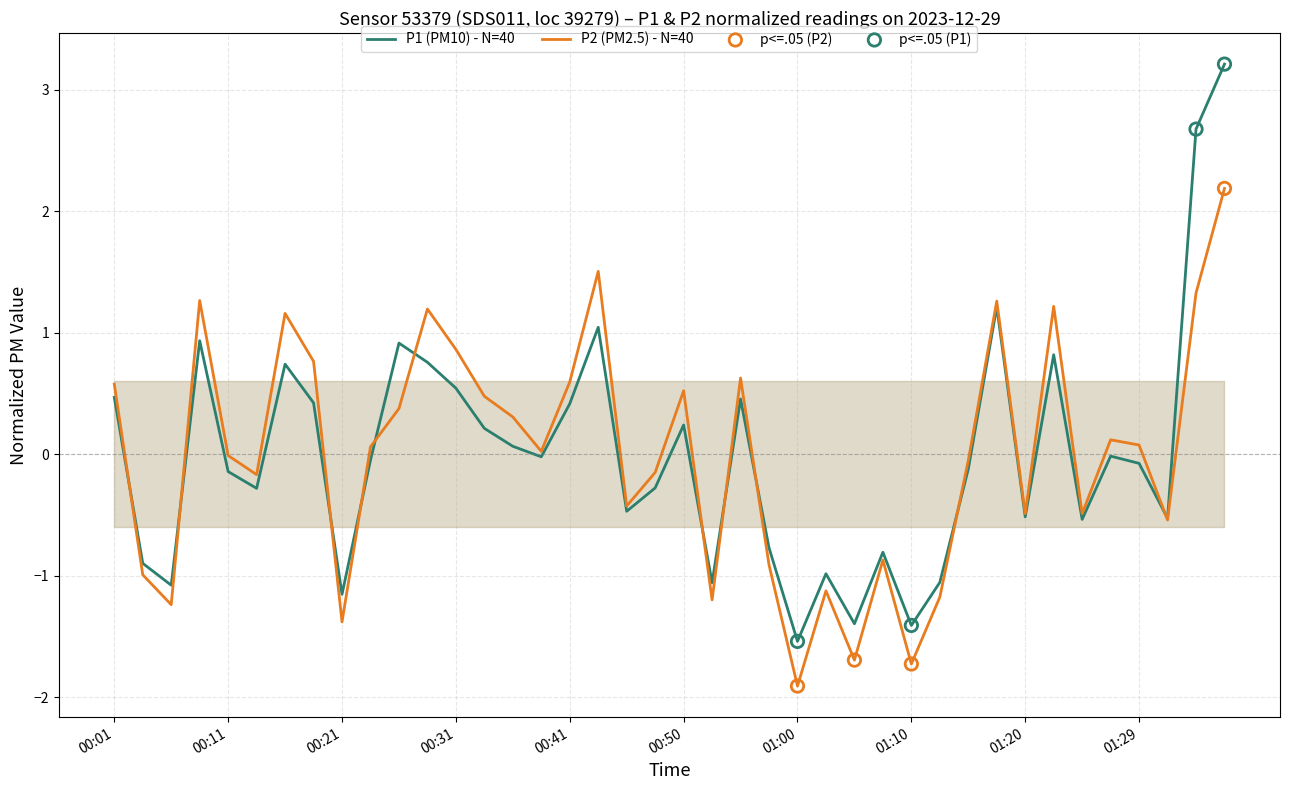

Which series has the largest Y range (max minus min)?

P1